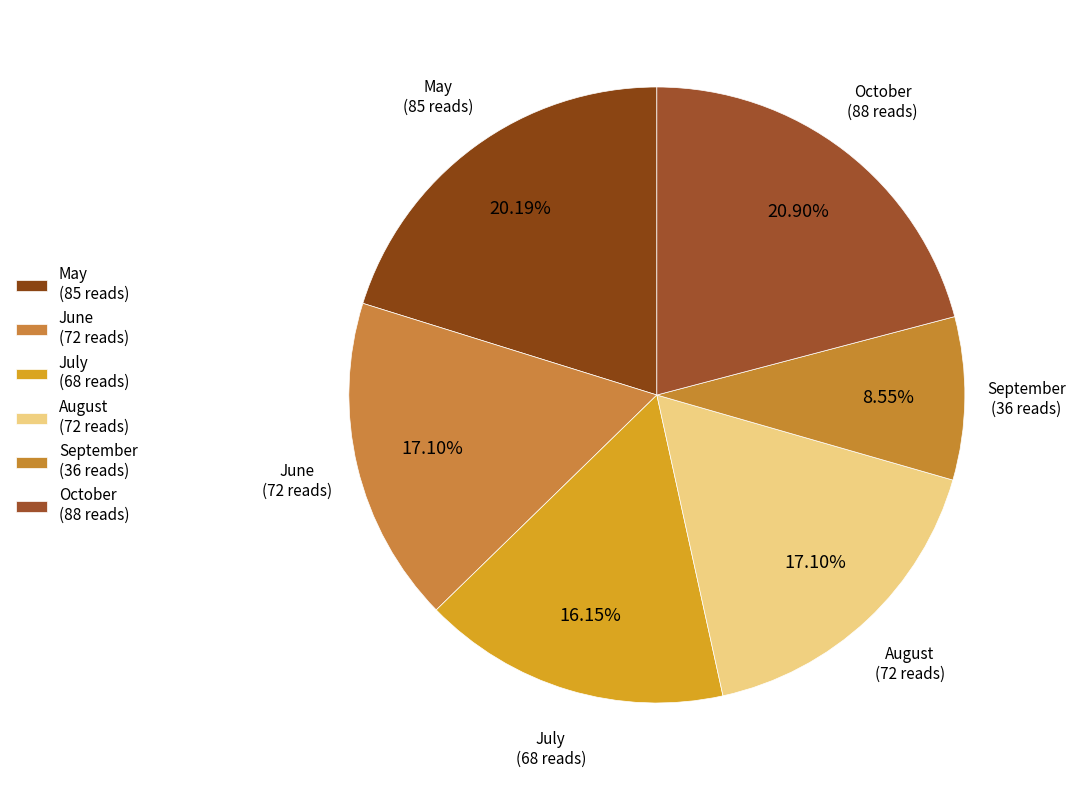

Is the sum of June (72 reads) and September (36 reads) greater than half?

No